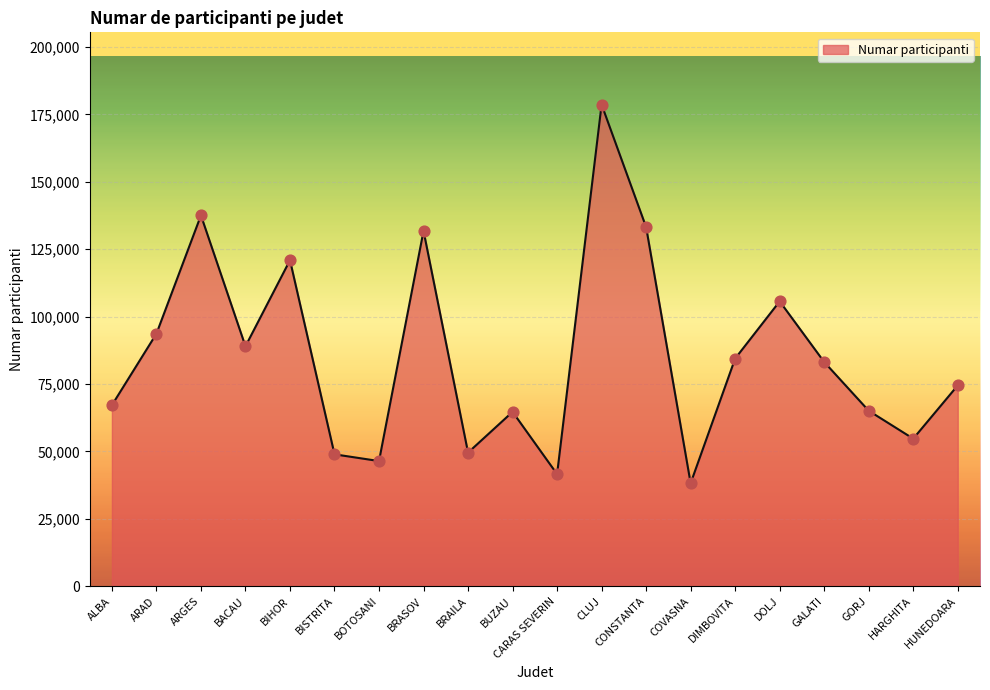

Between GALATI and CLUJ, which is larger?

CLUJ